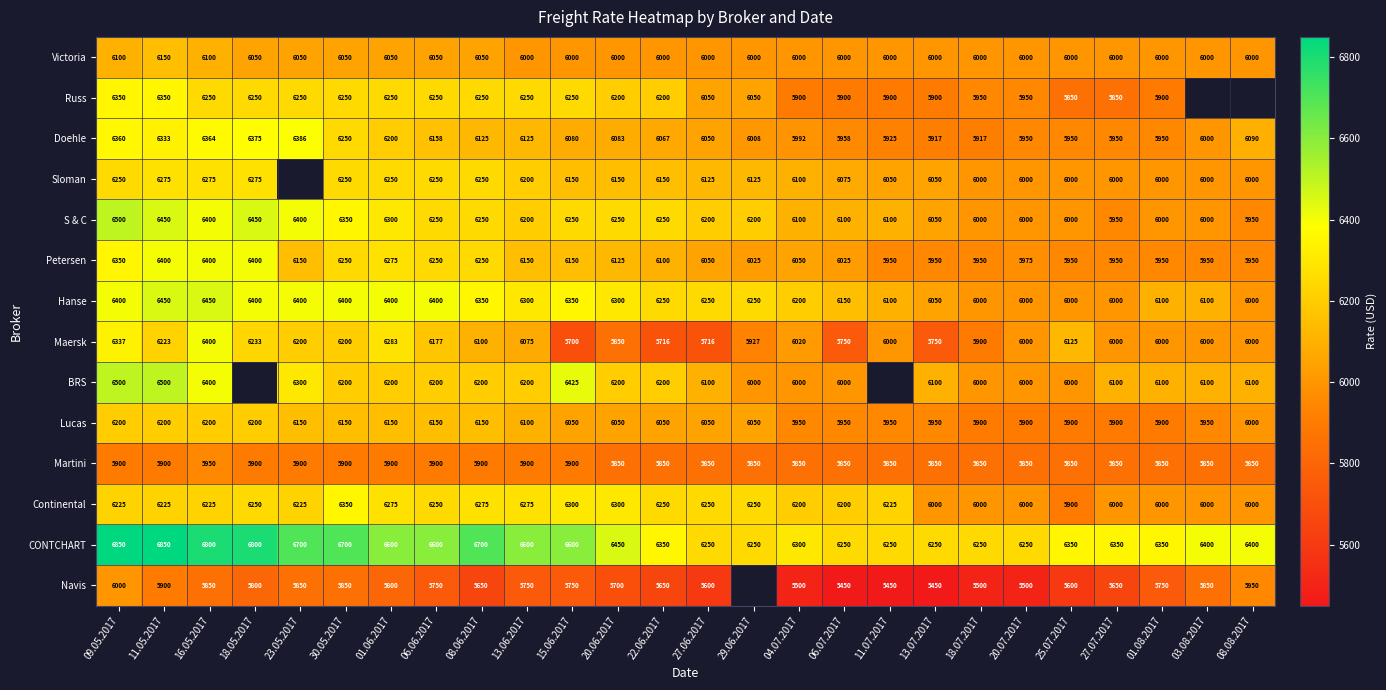

Between 03.08.2017 and 13.06.2017, which is larger?

03.08.2017